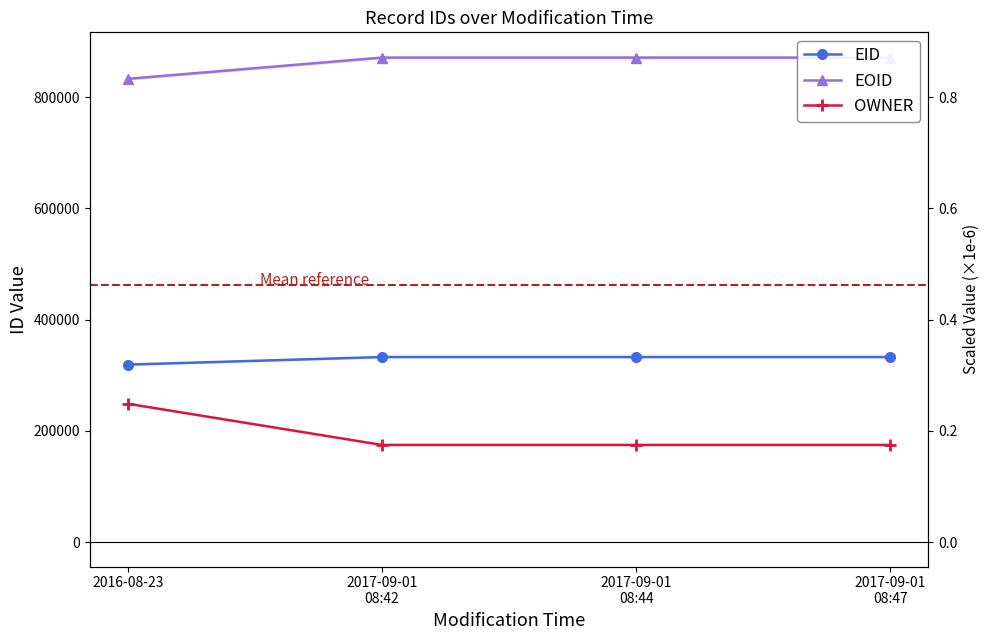

How many data points in EID are above 332905?

1